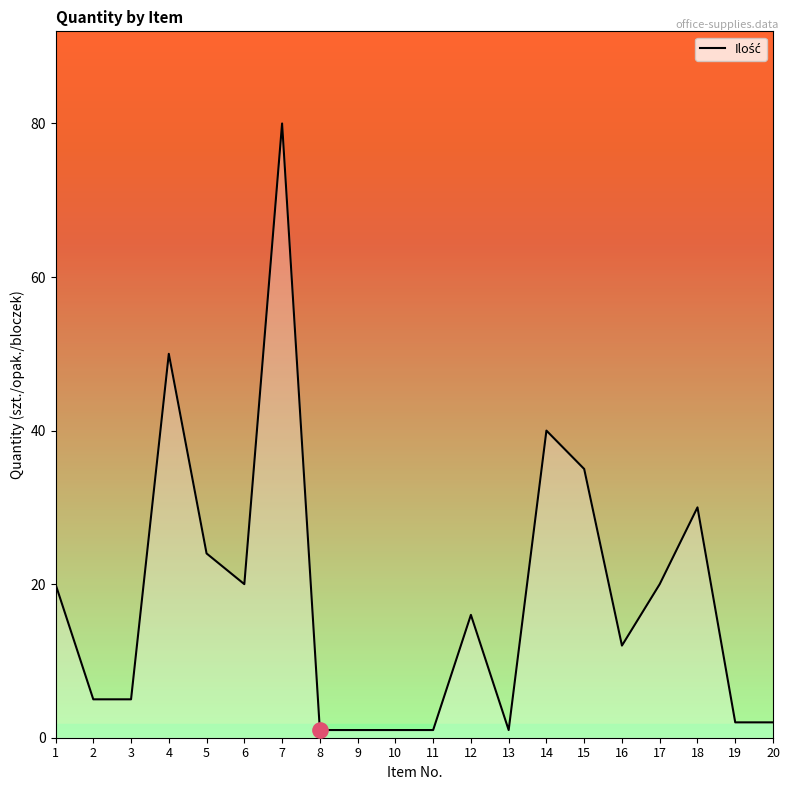

What is the minimum value shown in the chart?

1